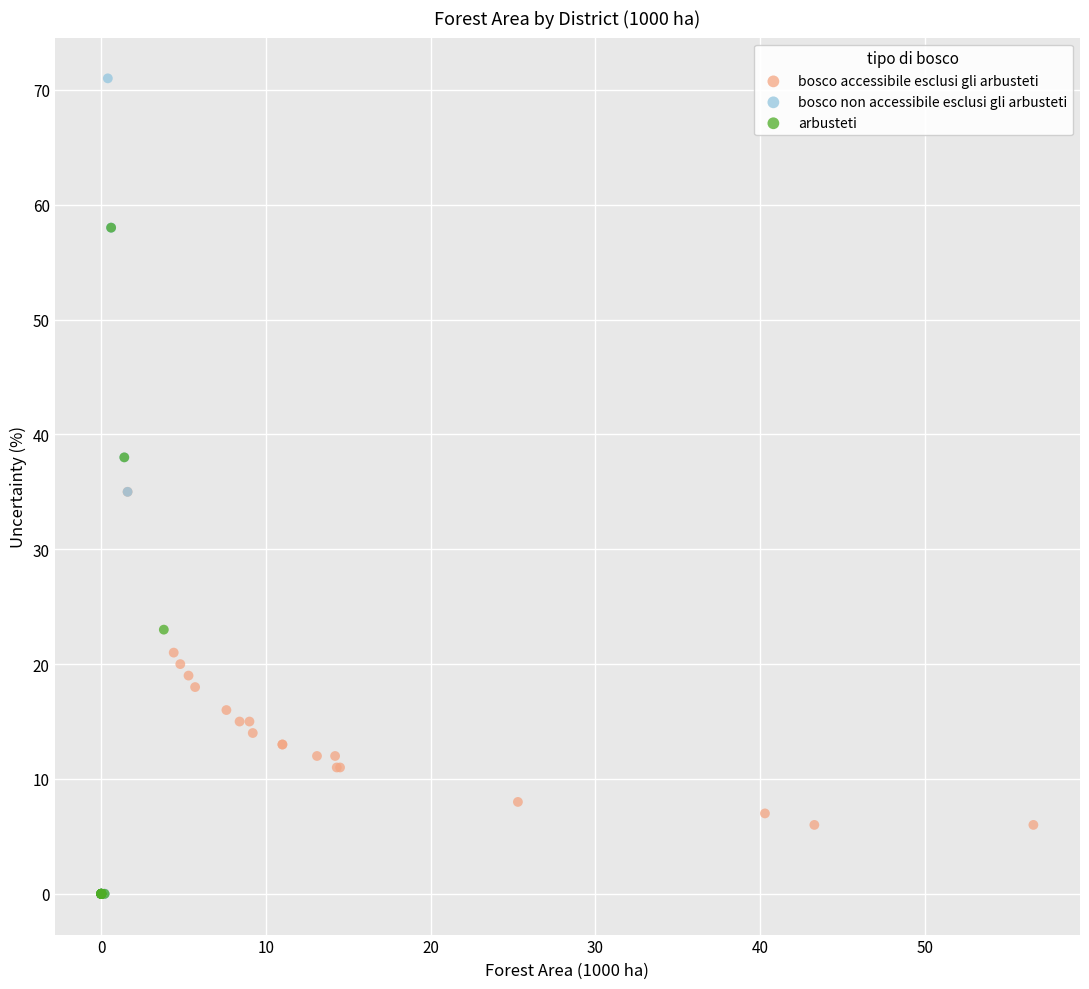

What are all the series names shown in the legend?

bosco accessibile esclusi gli arbusteti, bosco non accessibile esclusi gli arbusteti, arbusteti